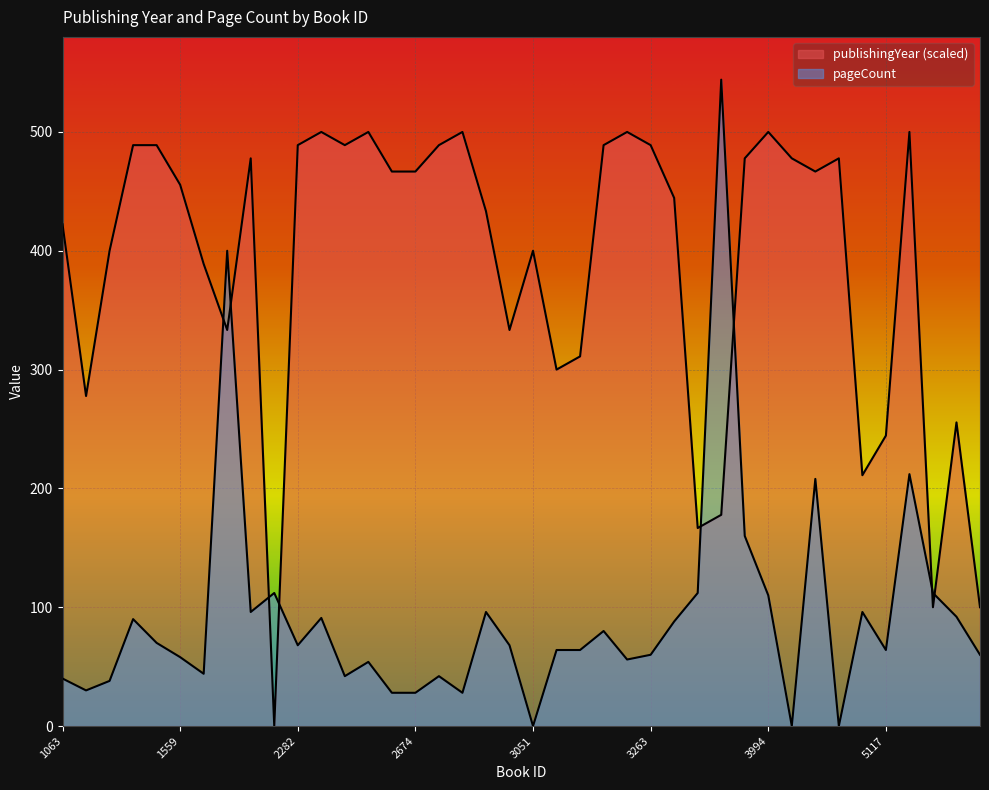

At which category is the sum across all series the highest?

1670